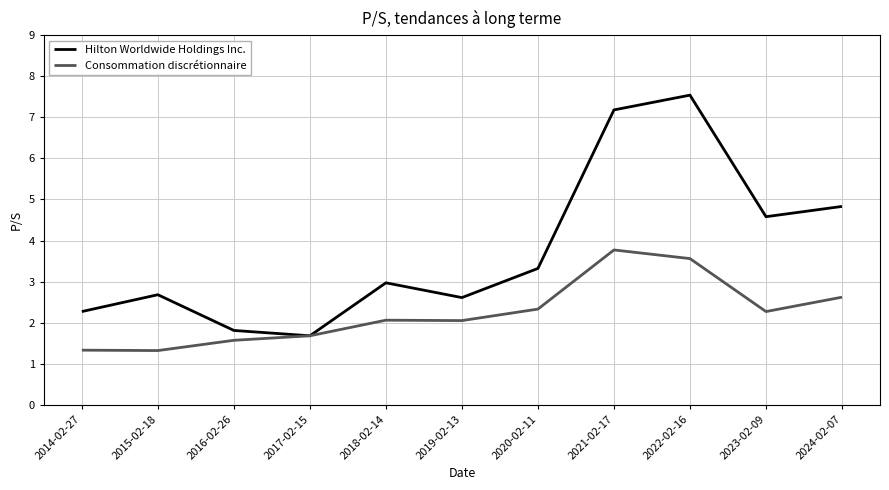

Does the chart display data point markers on the line(s)?

No